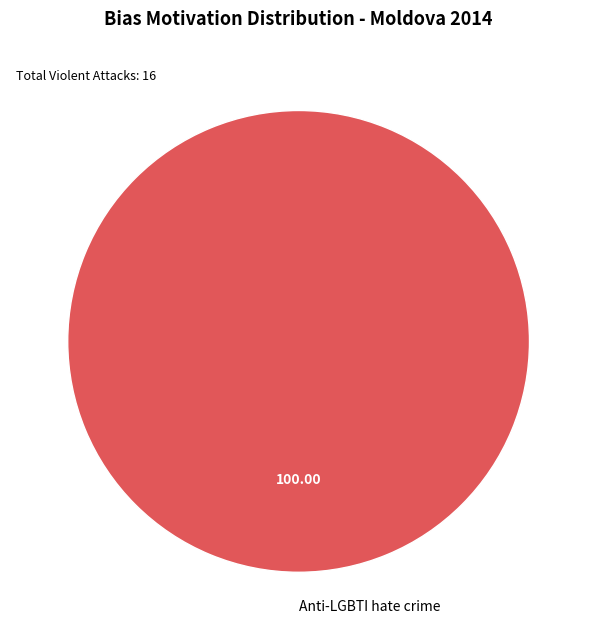

Rank the categories by value from highest to lowest.

Anti-LGBTI hate crime